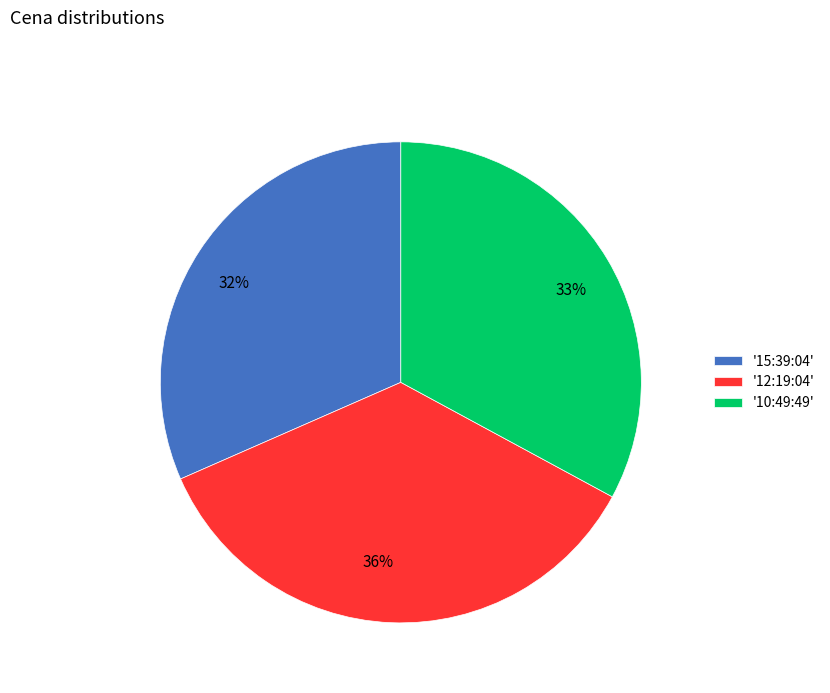

What percentage is the 33% slice, to the nearest percent?

33%